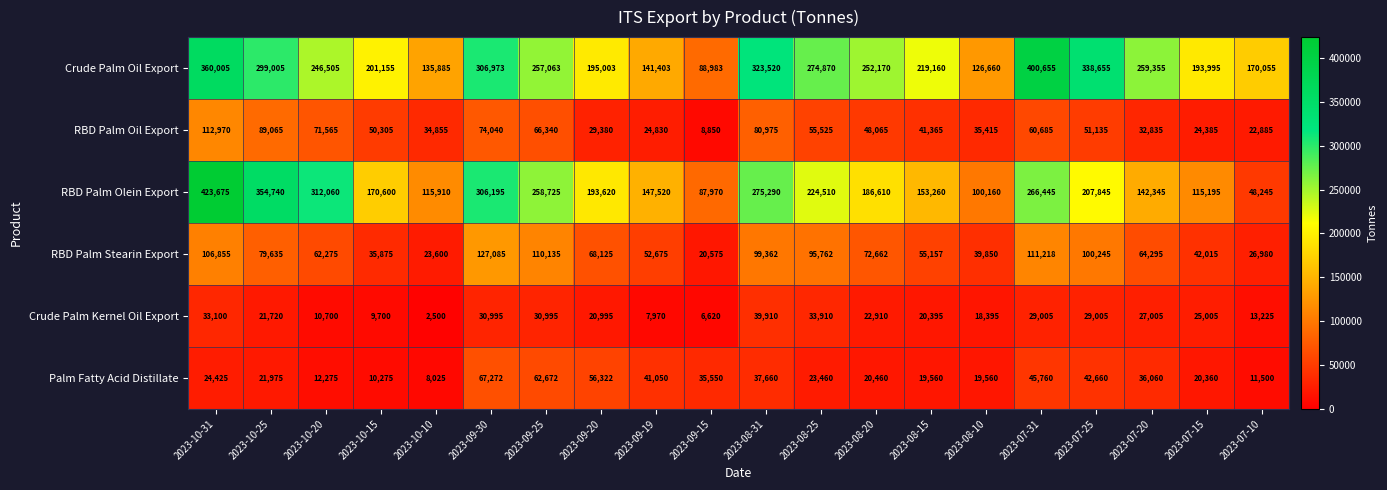

What is the total value across all series at 2023-09-30?

912560